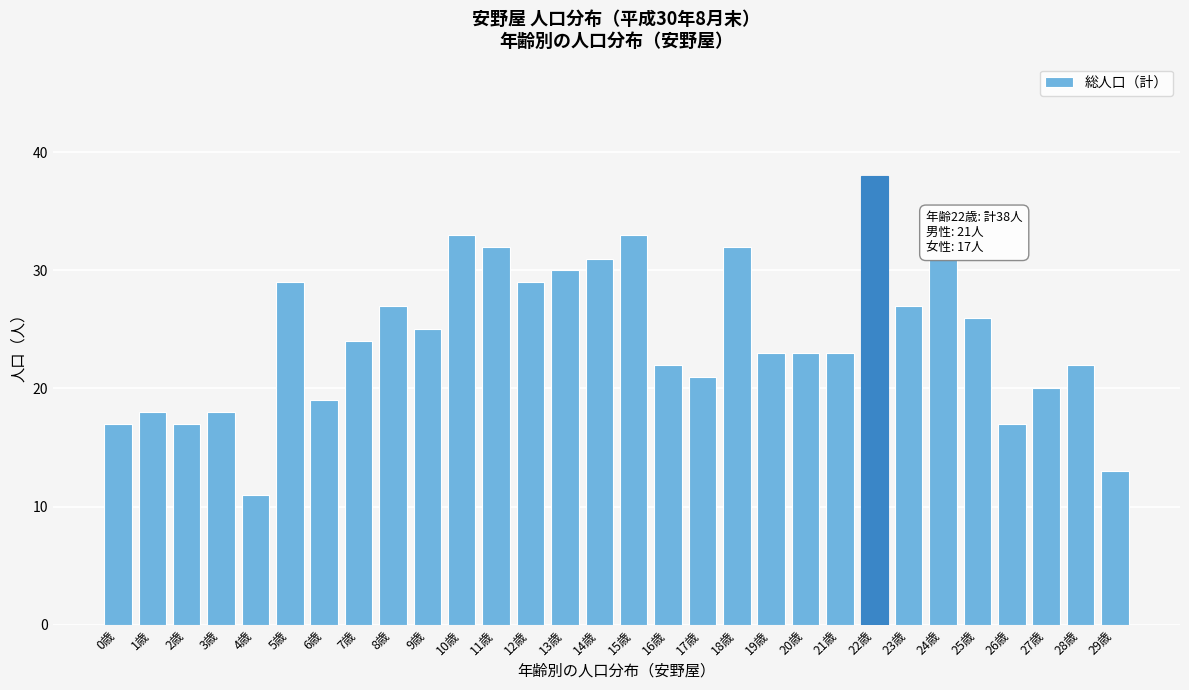

Reading left to right, transcribe all the data shown in this chart.

0歳=17	1歳=18	2歳=17	3歳=18	4歳=11	5歳=29	6歳=19	7歳=24	8歳=27	9歳=25	10歳=33	11歳=32	12歳=29	13歳=30	14歳=31	15歳=33	16歳=22	17歳=21	18歳=32	19歳=23	20歳=23	21歳=23	22歳=38	23歳=27	24歳=31	25歳=26	26歳=17	27歳=20	28歳=22	29歳=13